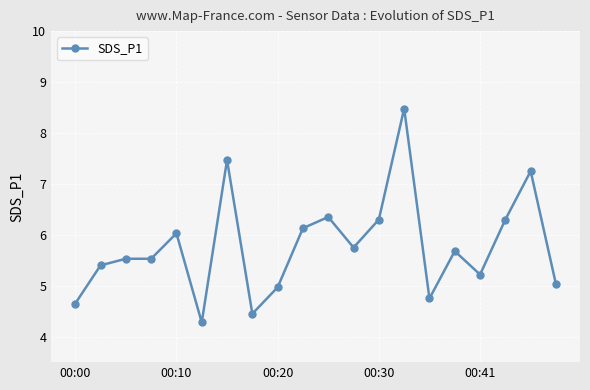

What is the smallest value displayed?

4.3